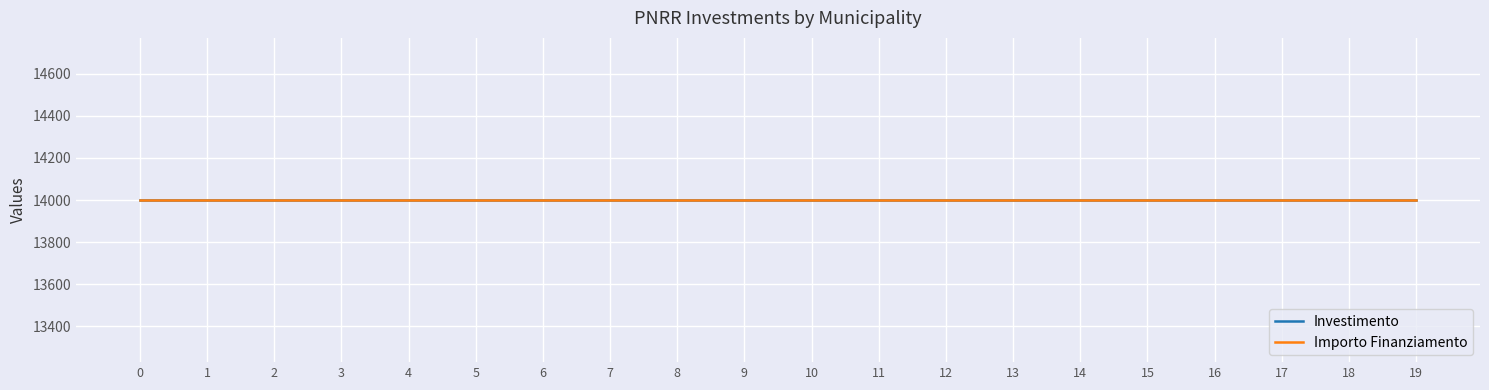

True or false: Importo Finanziamento has a value of 14000.0 at ROZZANO.

True